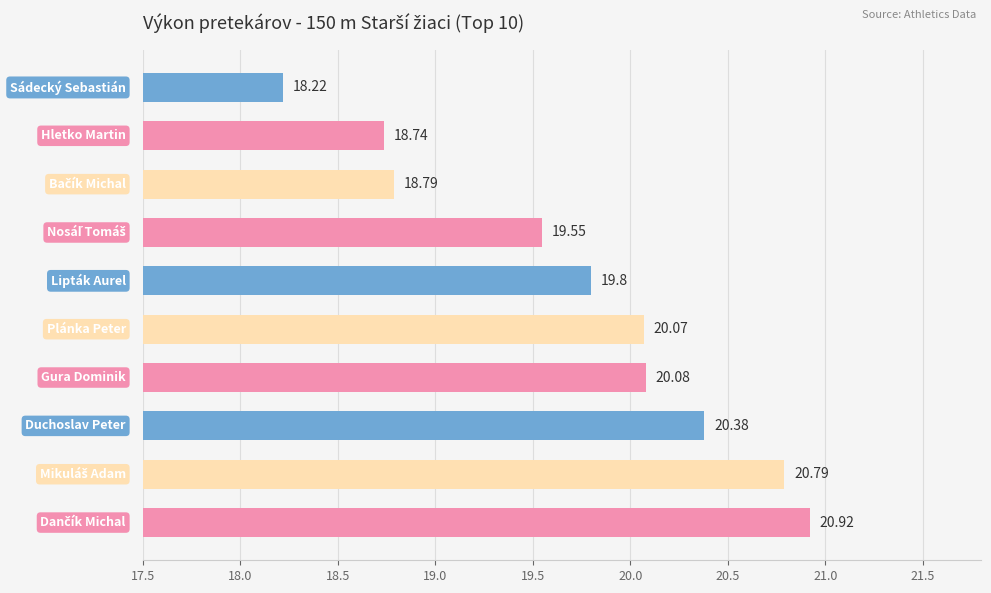

What is the difference between the maximum and second lowest values?

2.2